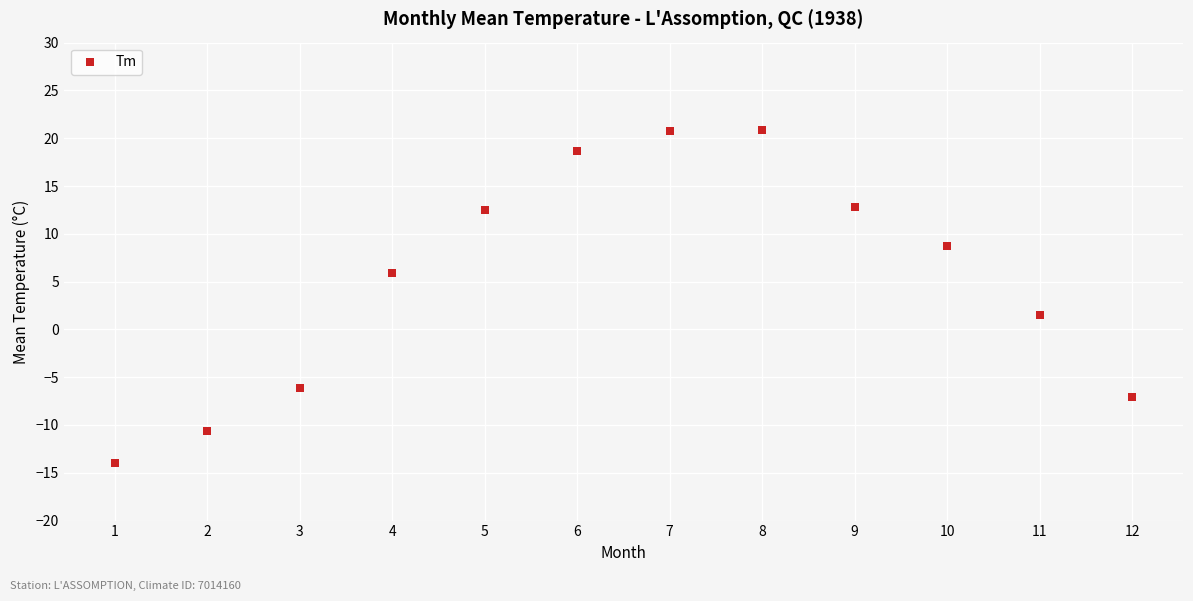

What Y value in the scatter plot is closest to 3?

1.5